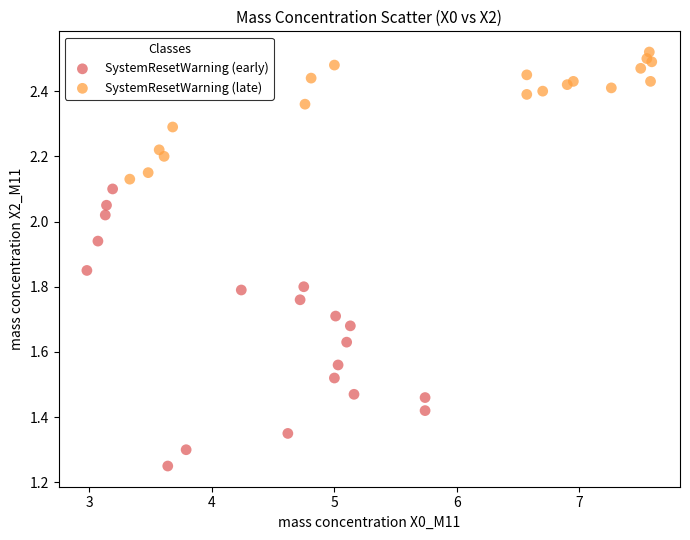

Which series reaches the minimum Y coordinate?

SystemResetWarning (early)